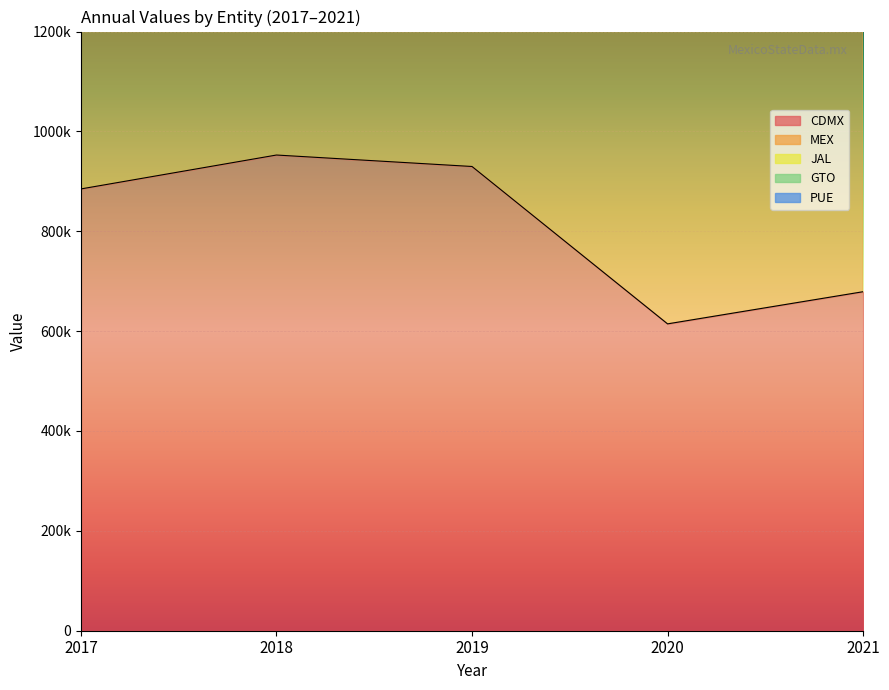

True or false: PUE has more than 2 interior local peaks.

False